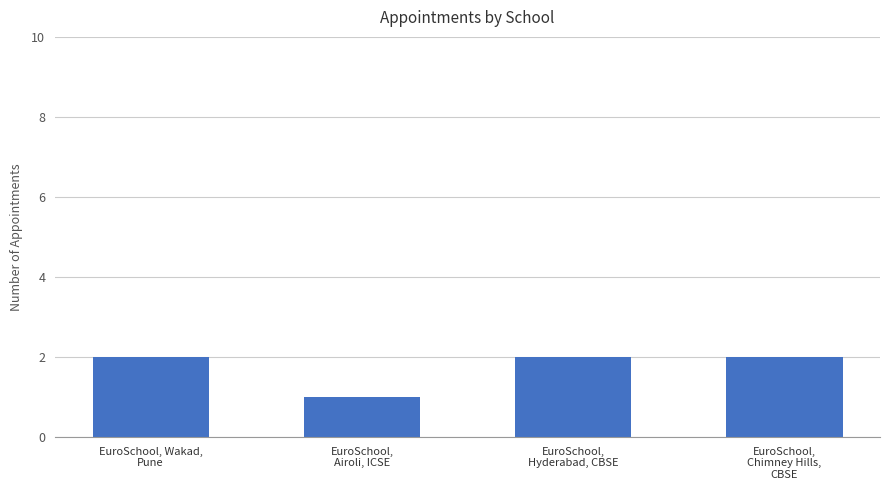

What is the label of the 1st bar from the right?

EuroSchool,
Chimney Hills,
CBSE